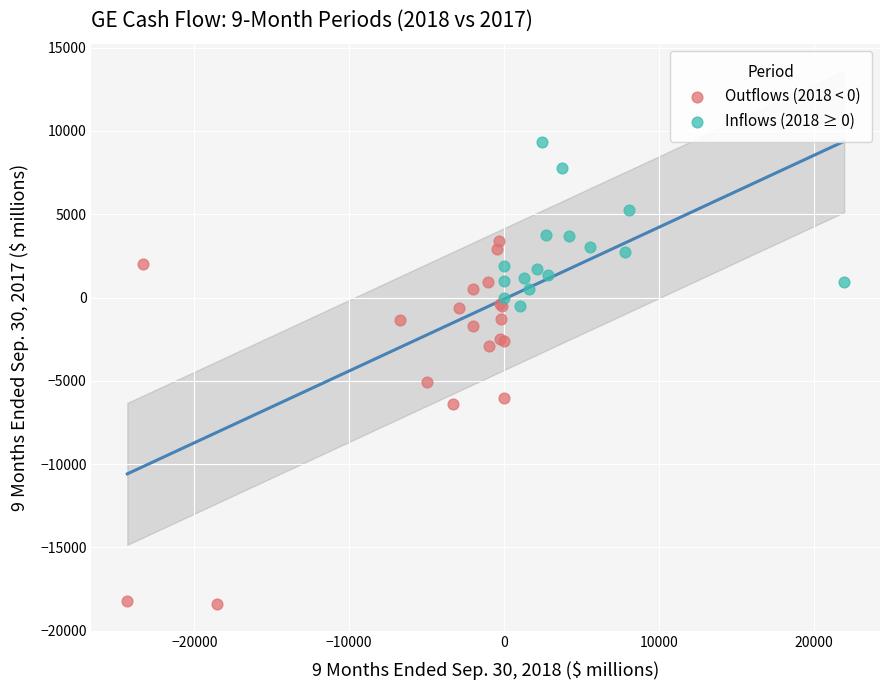

Which series has the largest Y range (max minus min)?

Outflows (2018 < 0)